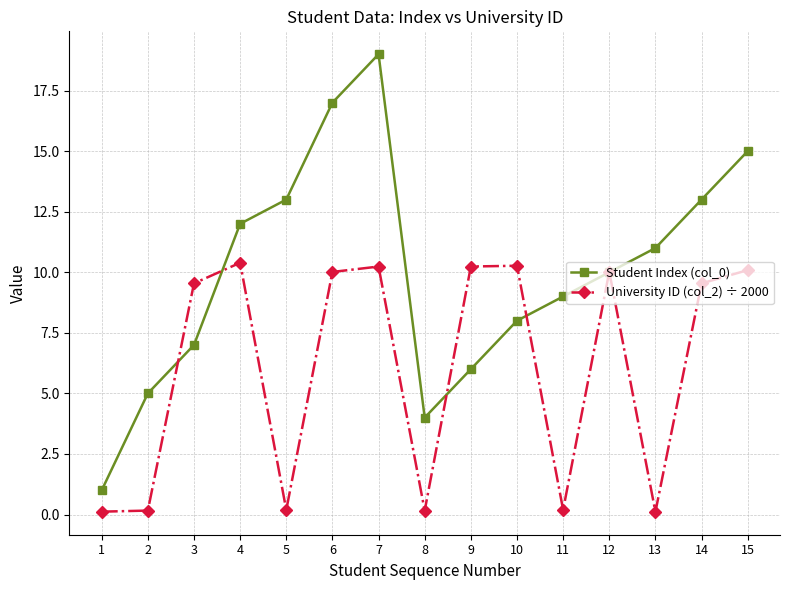

What is the minimum value shown in the chart?

0.1